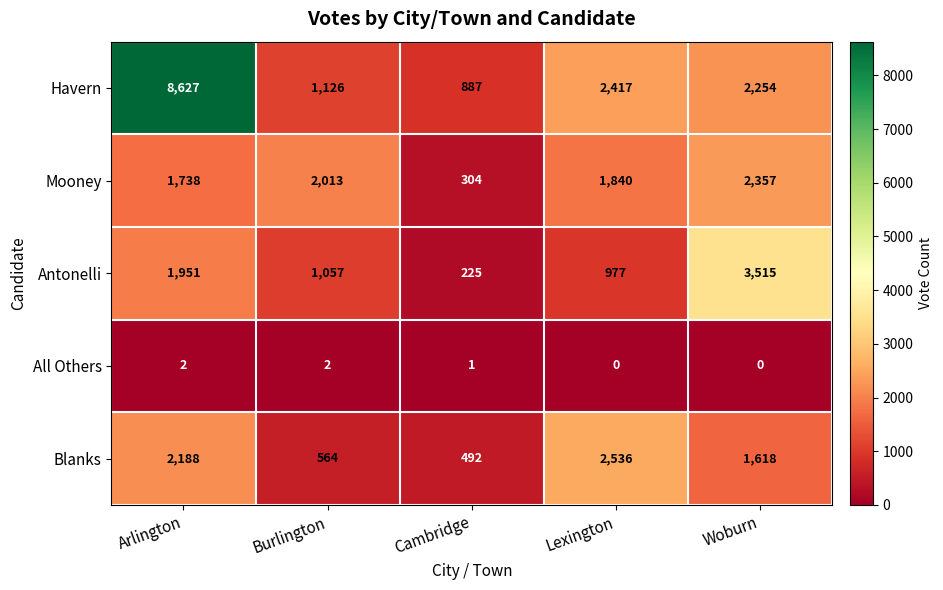

Rank the series by their maximum value, from lowest to highest.

All Others, Mooney, Blanks, Antonelli, Havern